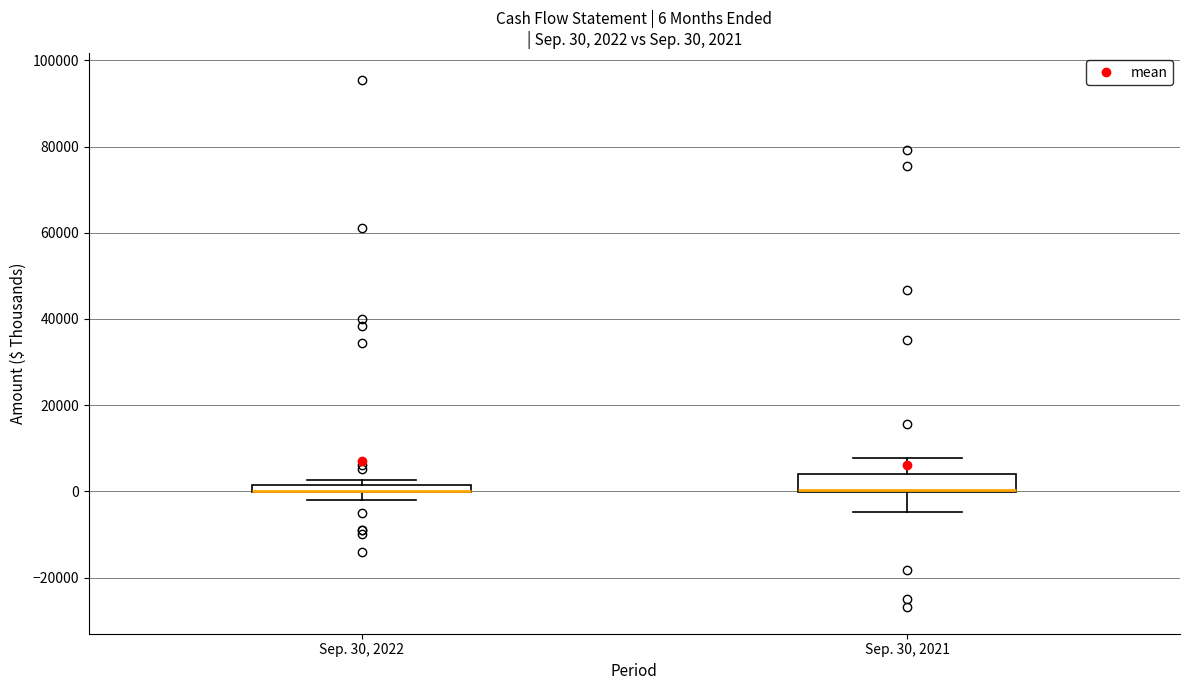

Comparing the boxes themselves (not the whiskers), which one is the tallest?

Sep. 30, 2021